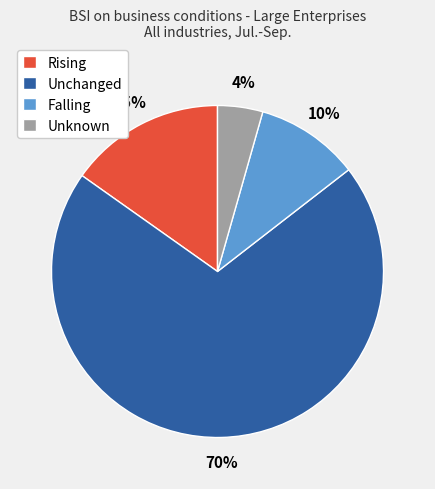

Does Unknown account for over 50% of the chart?

No